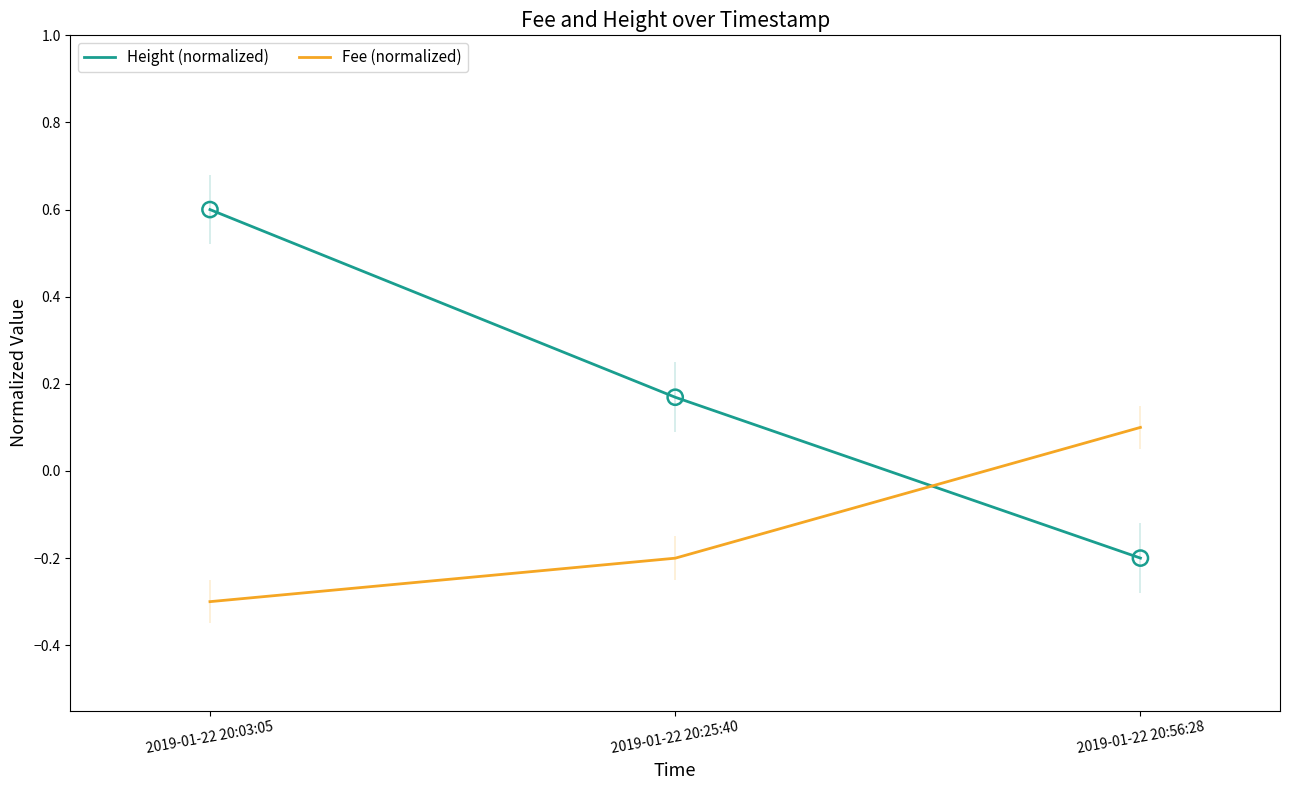

At which category is the sum across all series the highest?

2019-01-22 20:03:05